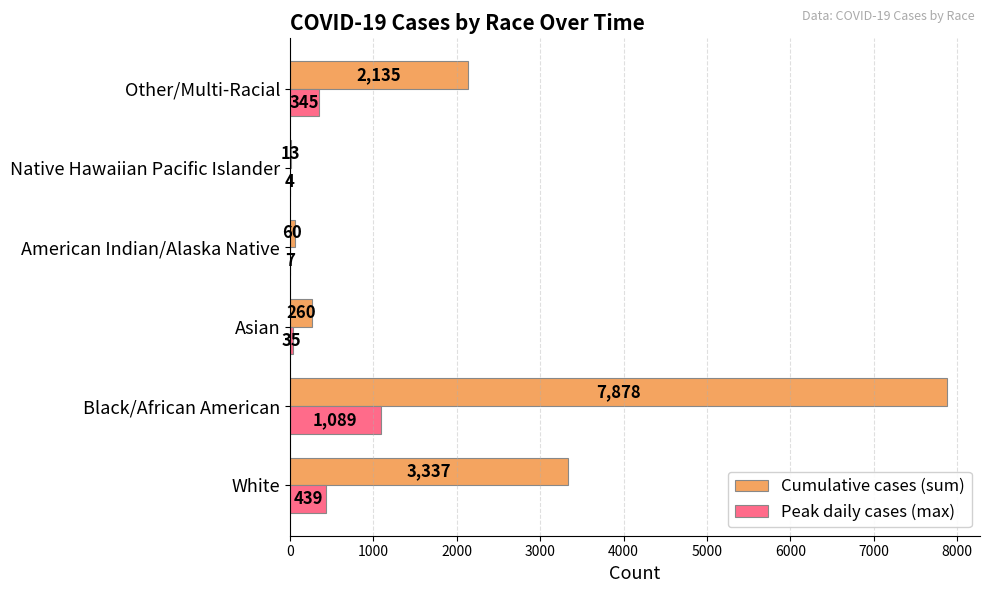

What is the total value across all series at White?

3776